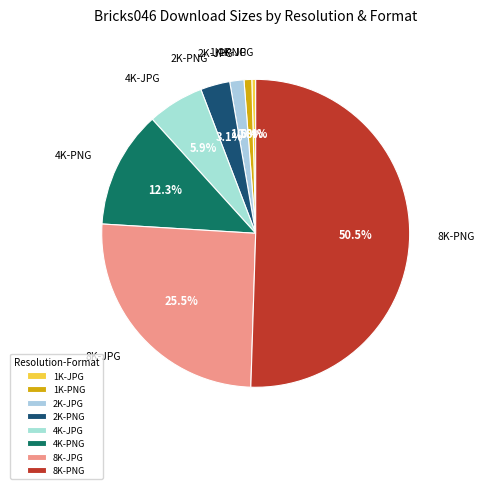

Which has a higher value, 2K-PNG or 4K-JPG?

4K-JPG